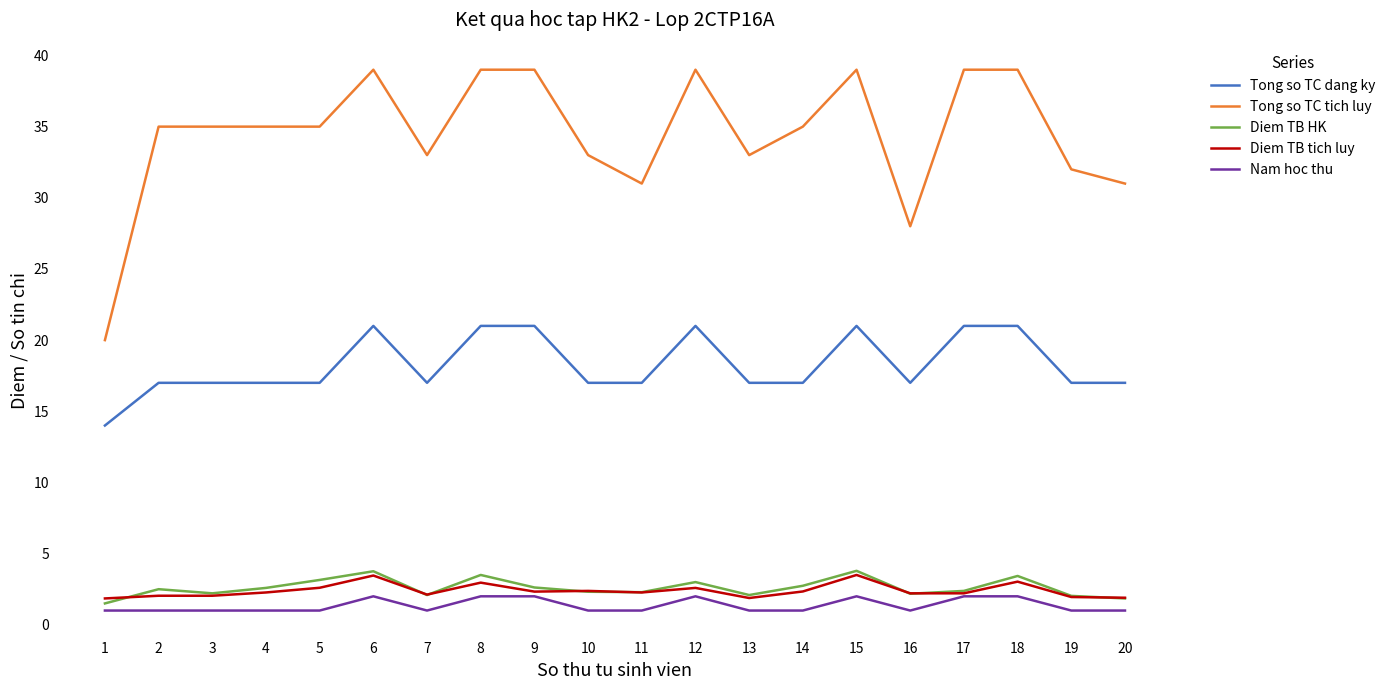

Which series has the widest spread of values?

Tong so TC tich luy